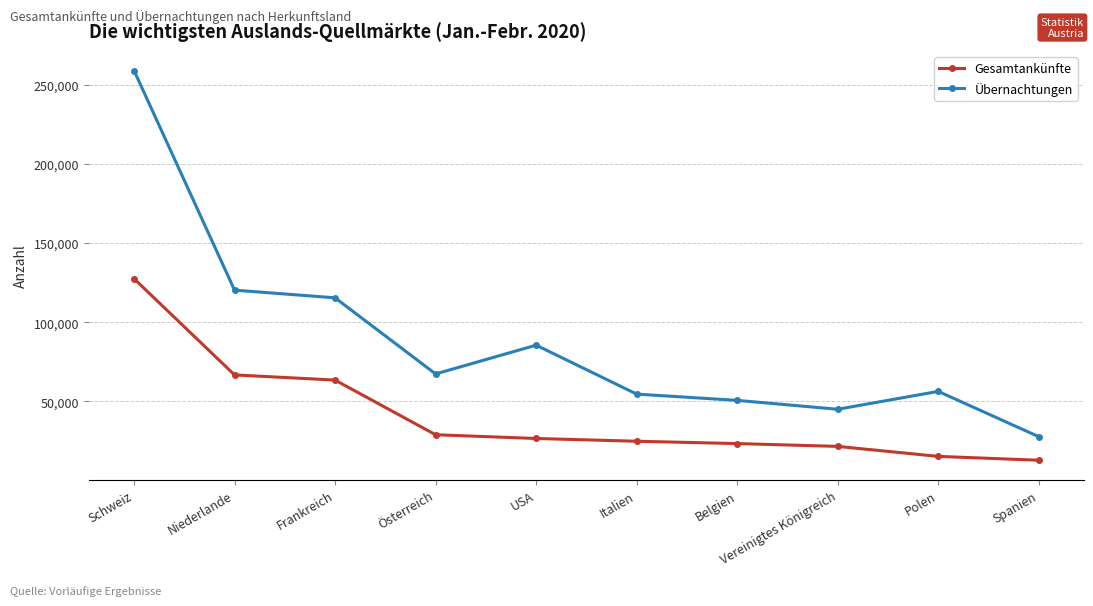

What is the label of the 1st point from the right?

Spanien